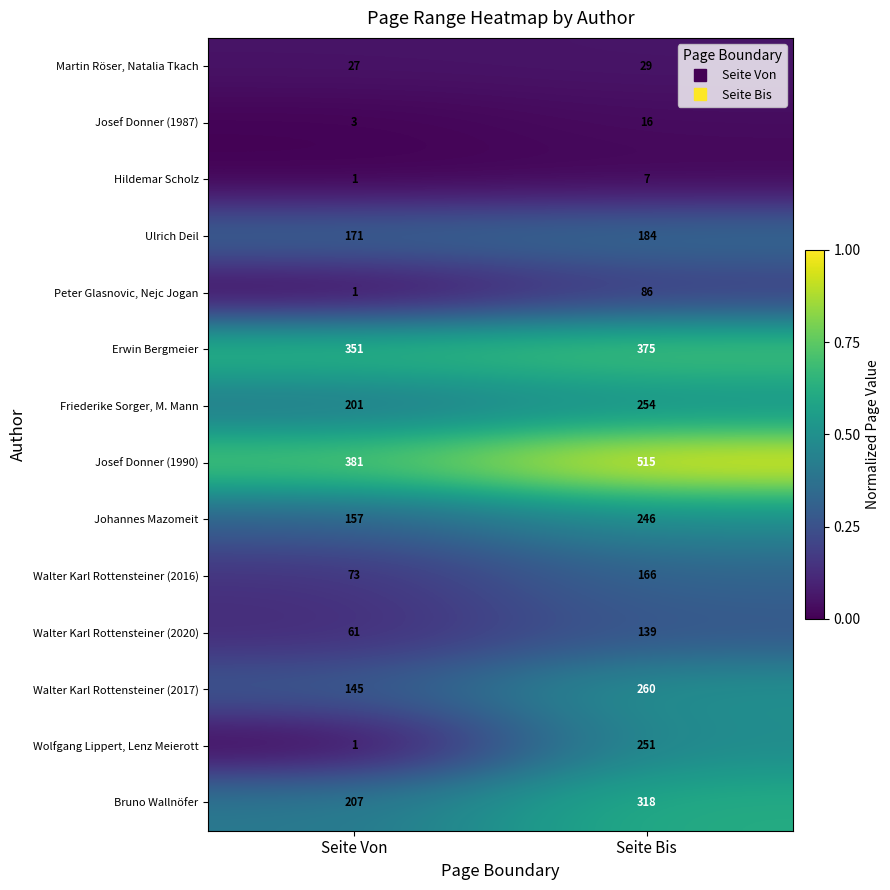

Reading left to right, what are all the values shown in this chart?

Martin Röser, Natalia Tkach: 27	29
Josef Donner (1987): 3	16
Hildemar Scholz: 1	7
Ulrich Deil: 171	184
Peter Glasnovic, Nejc Jogan: 1	86
Erwin Bergmeier: 351	375
Friederike Sorger, M. Mann: 201	254
Josef Donner (1990): 381	515
Johannes Mazomeit: 157	246
Walter Karl Rottensteiner (2016): 73	166
Walter Karl Rottensteiner (2020): 61	139
Walter Karl Rottensteiner (2017): 145	260
Wolfgang Lippert, Lenz Meierott: 1	251
Bruno Wallnöfer: 207	318